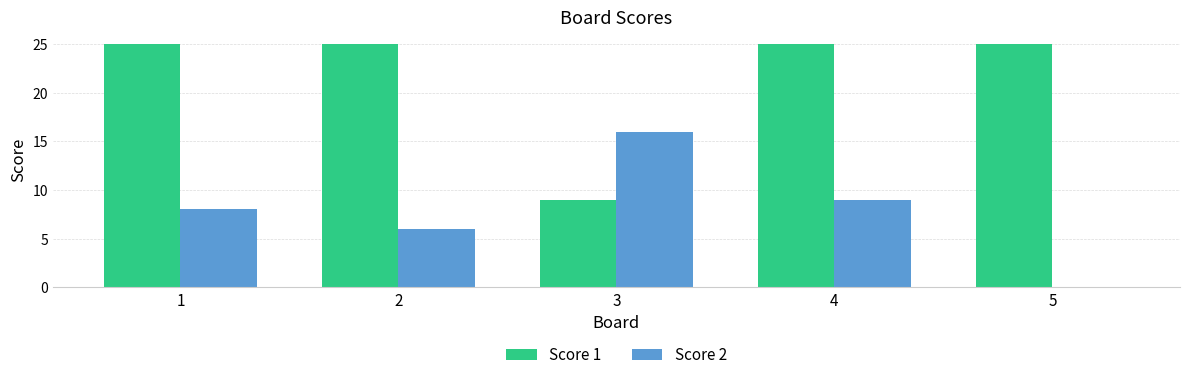

The Score 1 series shows 13 at 4. True or false?

False